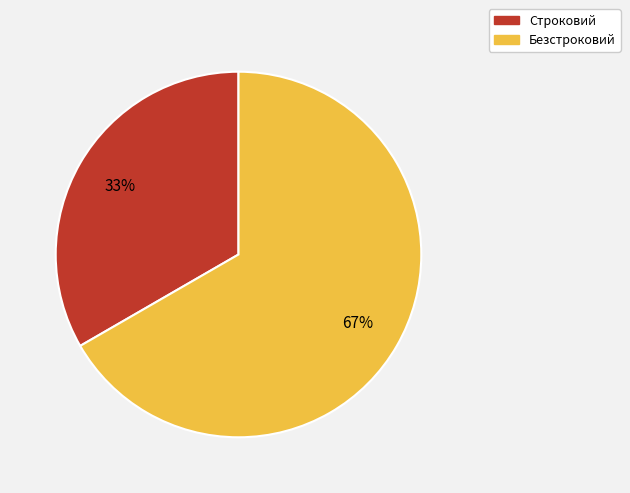

The Строковий slice represents 41% of the pie. True or false?

False